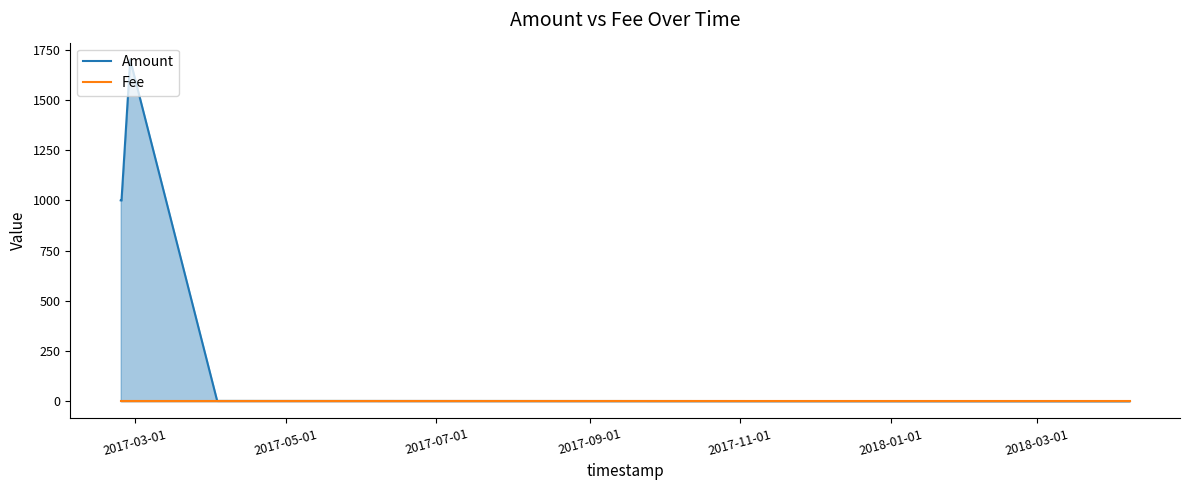

Which series has the largest total across all categories?

Amount